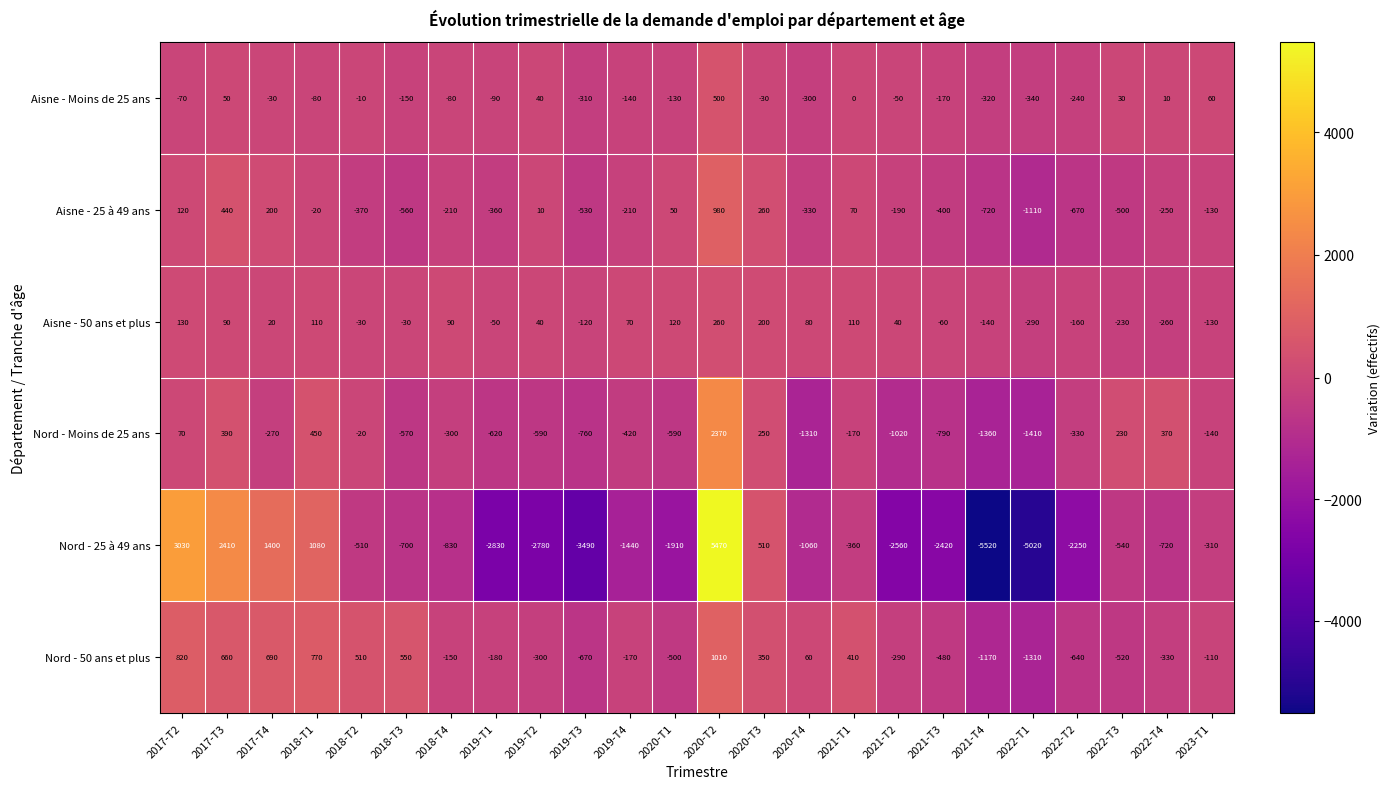

The value of Nord - 25 à 49 ans at 2018-T3 is -1057. True or false?

False